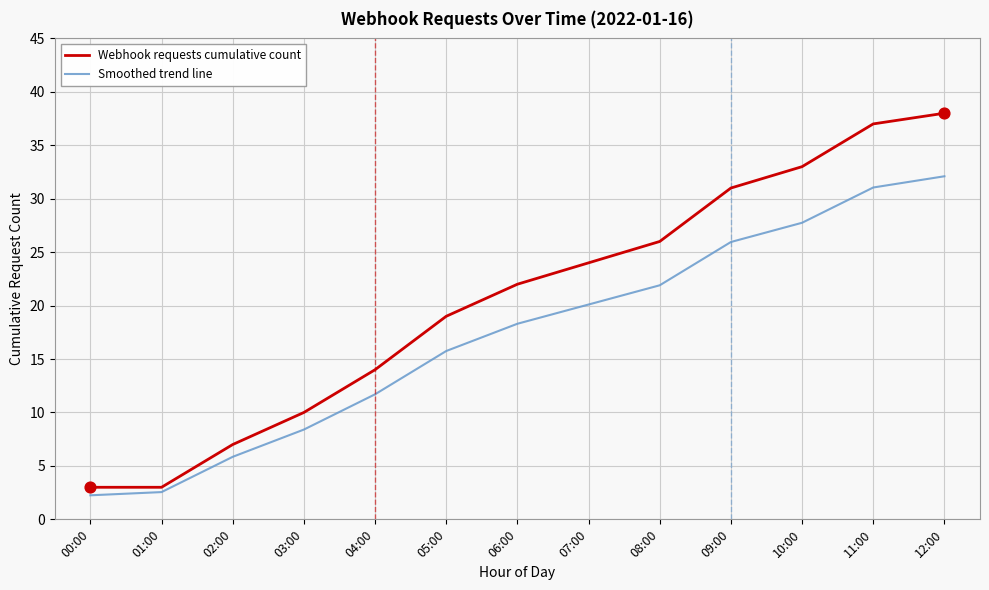

At which category is the sum across all series the highest?

12:00